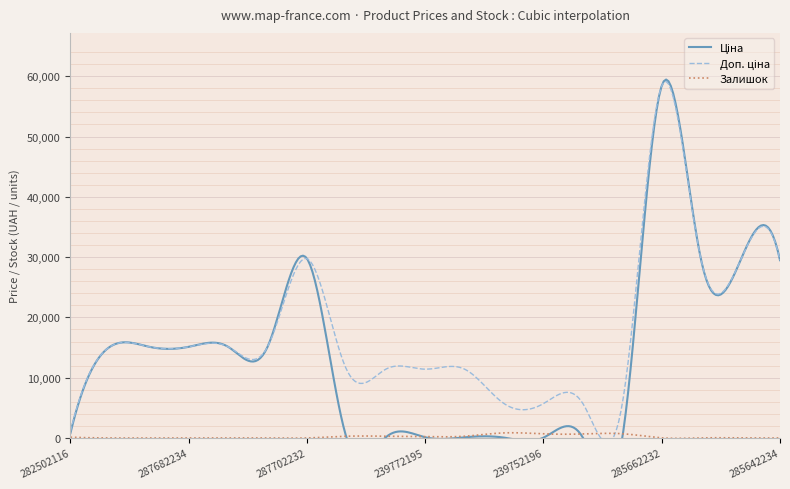

True or false: Ціна has a value of 25538.0 at 287682234.

False